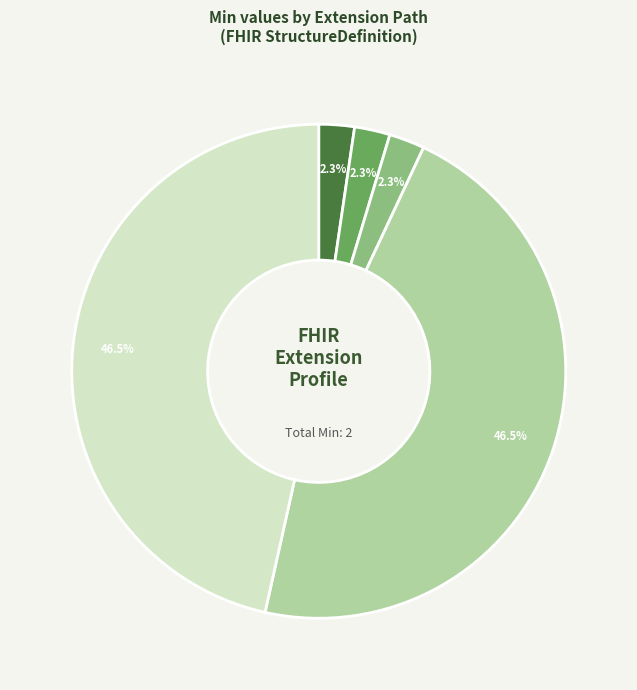

Is there any slice that represents more than half of the pie?

No